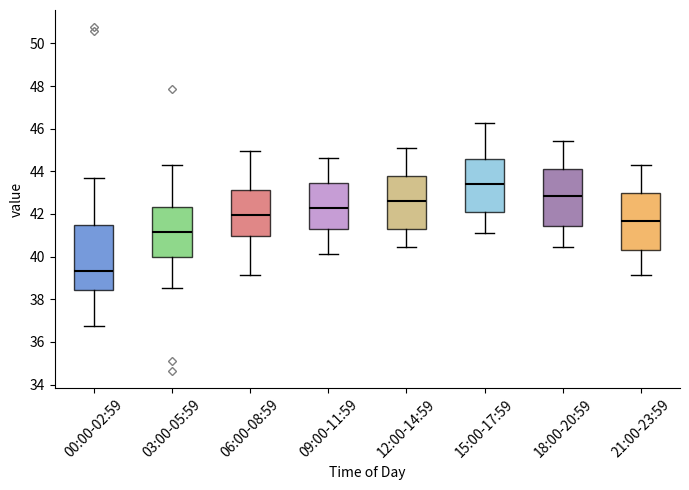

Which box's median line is the highest?

15:00-17:59